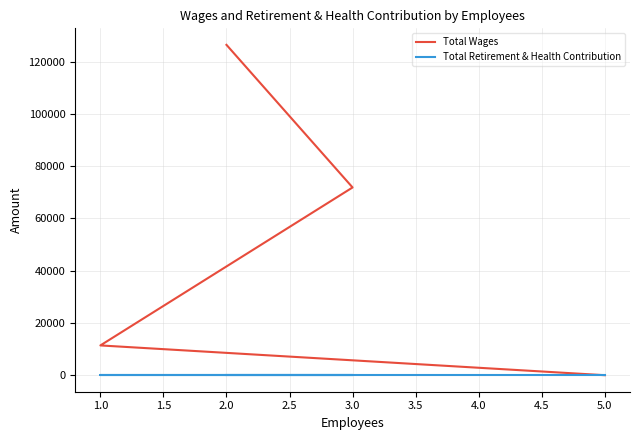

Which series has the largest total across all categories?

Total Wages